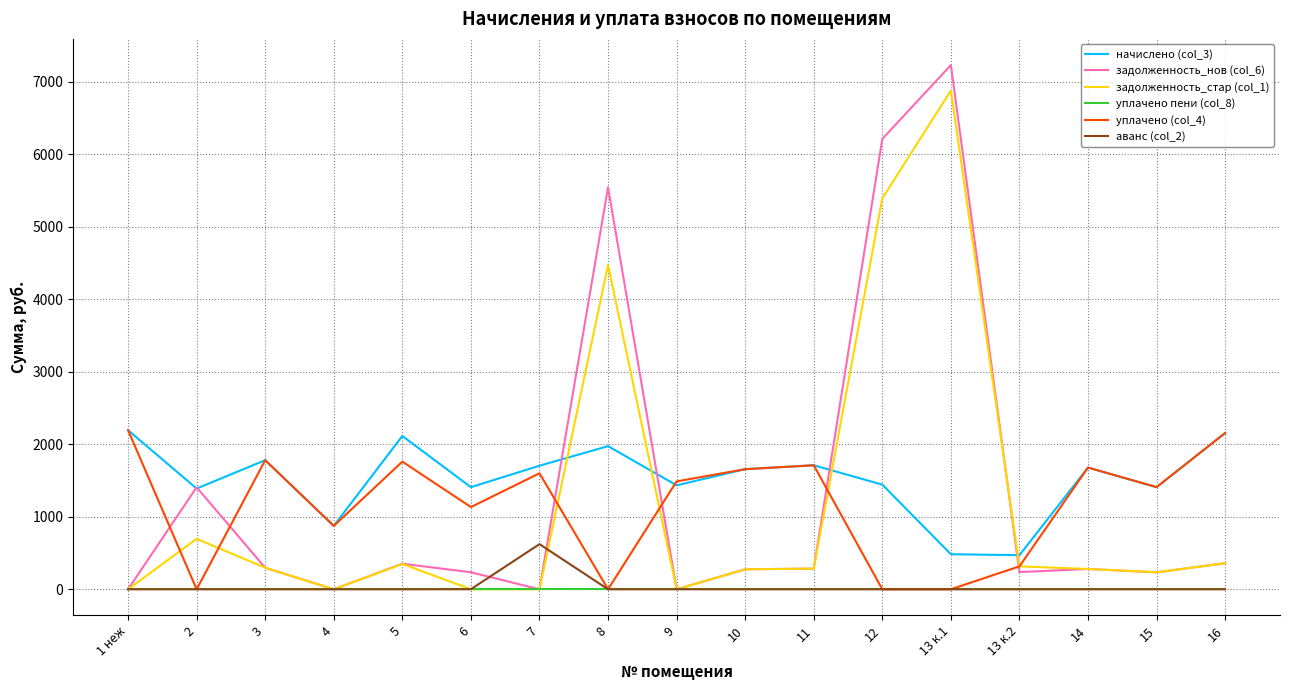

Which series has the largest total across all categories?

начислено (col_3)